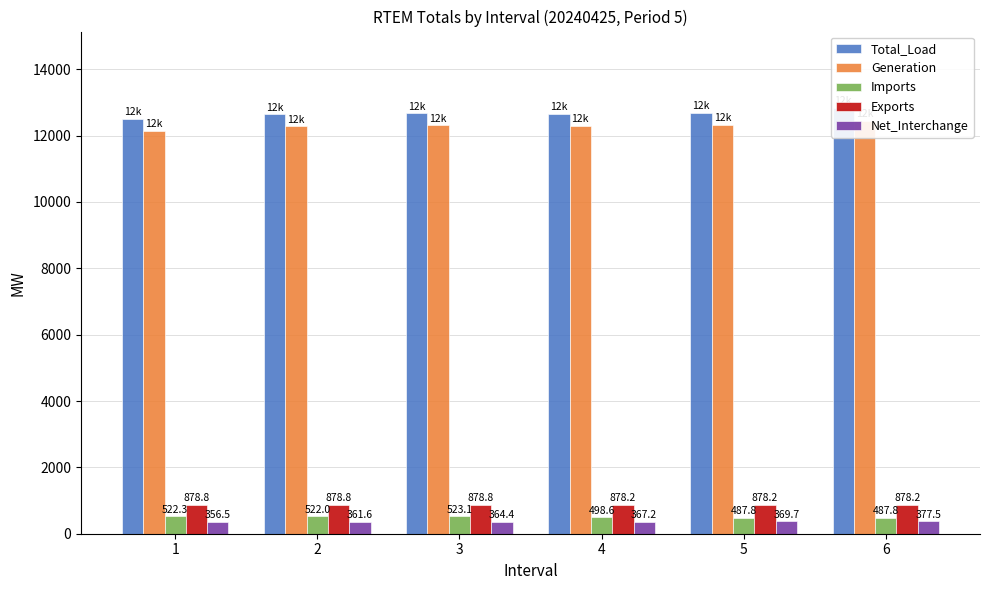

What is the lowest value of the Imports series?

487.8